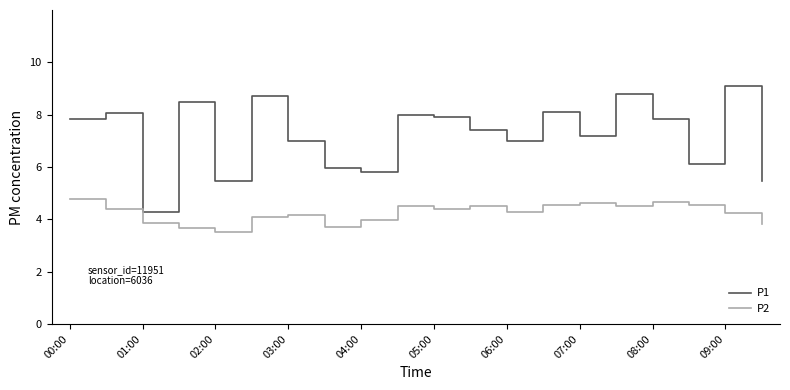

Which series has the largest total across all categories?

P1